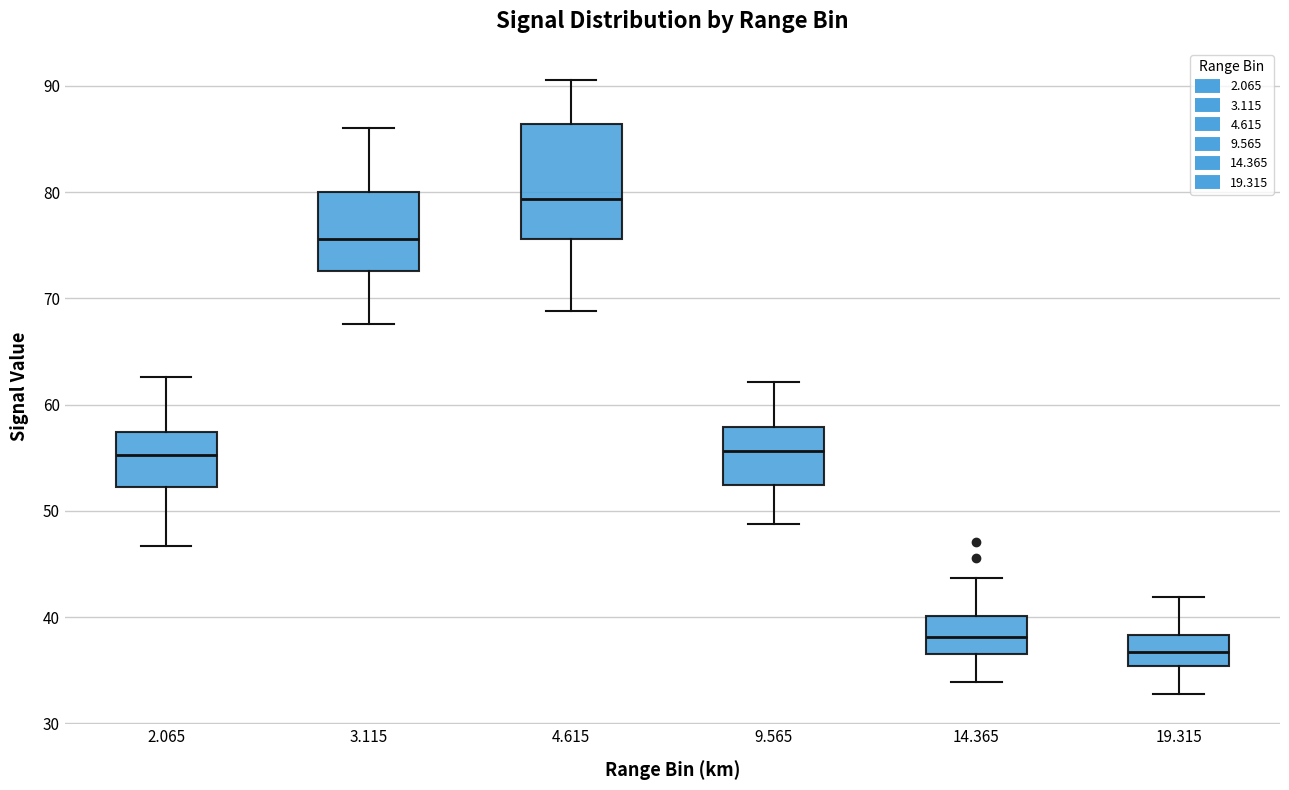

Reading left to right, read every box against the y-axis: the position of its median line, the range the box covers, and the ends of its whiskers. The values are not printed on the chart, so give them approximately, as read against the axis.

2.065: median 55, box 52 to 57, whiskers 47 to 63
3.115: median 76, box 73 to 80, whiskers 68 to 86
4.615: median 79, box 76 to 86, whiskers 69 to 91
9.565: median 56, box 52 to 58, whiskers 49 to 62
14.365: median 38, box 37 to 40, whiskers 34 to 44
19.315: median 37, box 35 to 38, whiskers 33 to 42